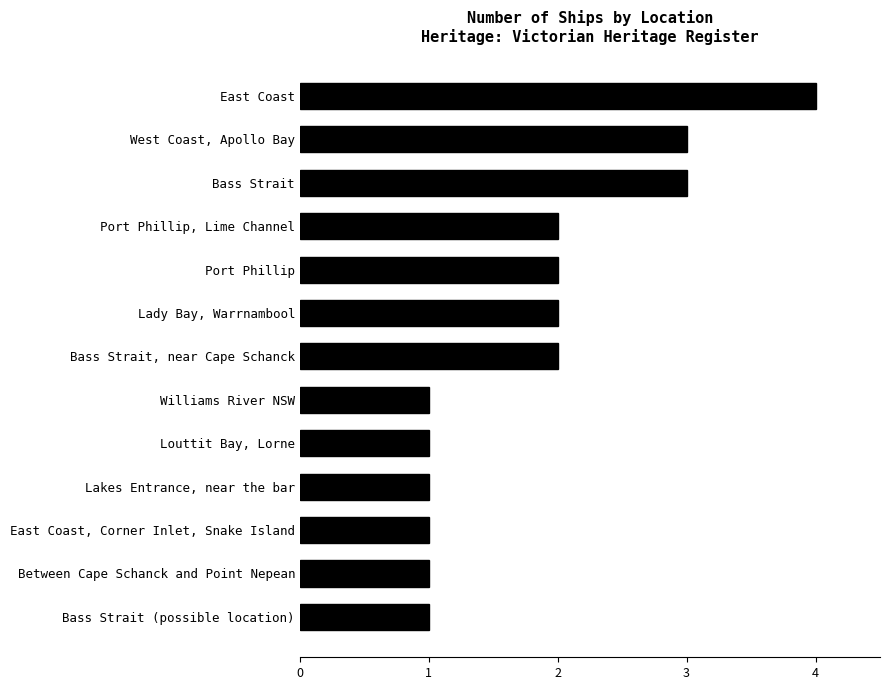

What is the label of the 3rd bar from the bottom?

East Coast, Corner Inlet, Snake Island